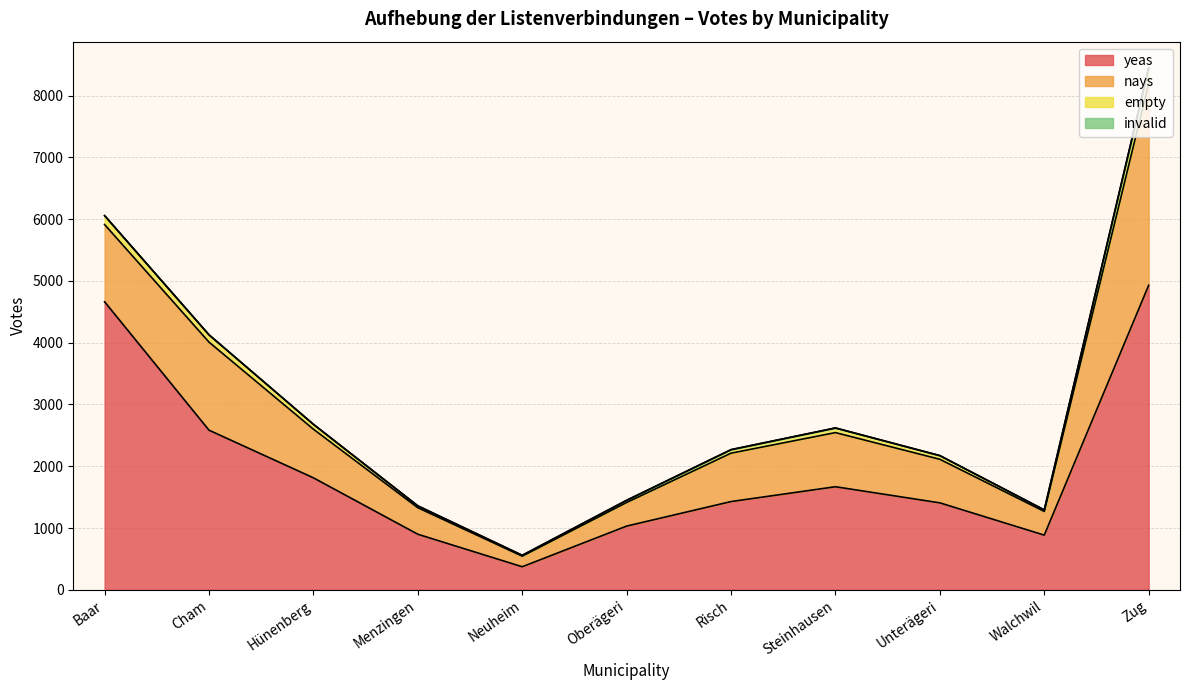

What is the average value of the yeas series?

1971